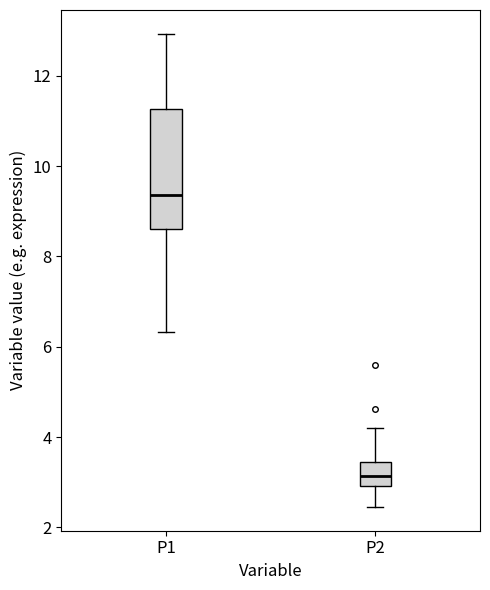

Which box's median line is the lowest?

P2